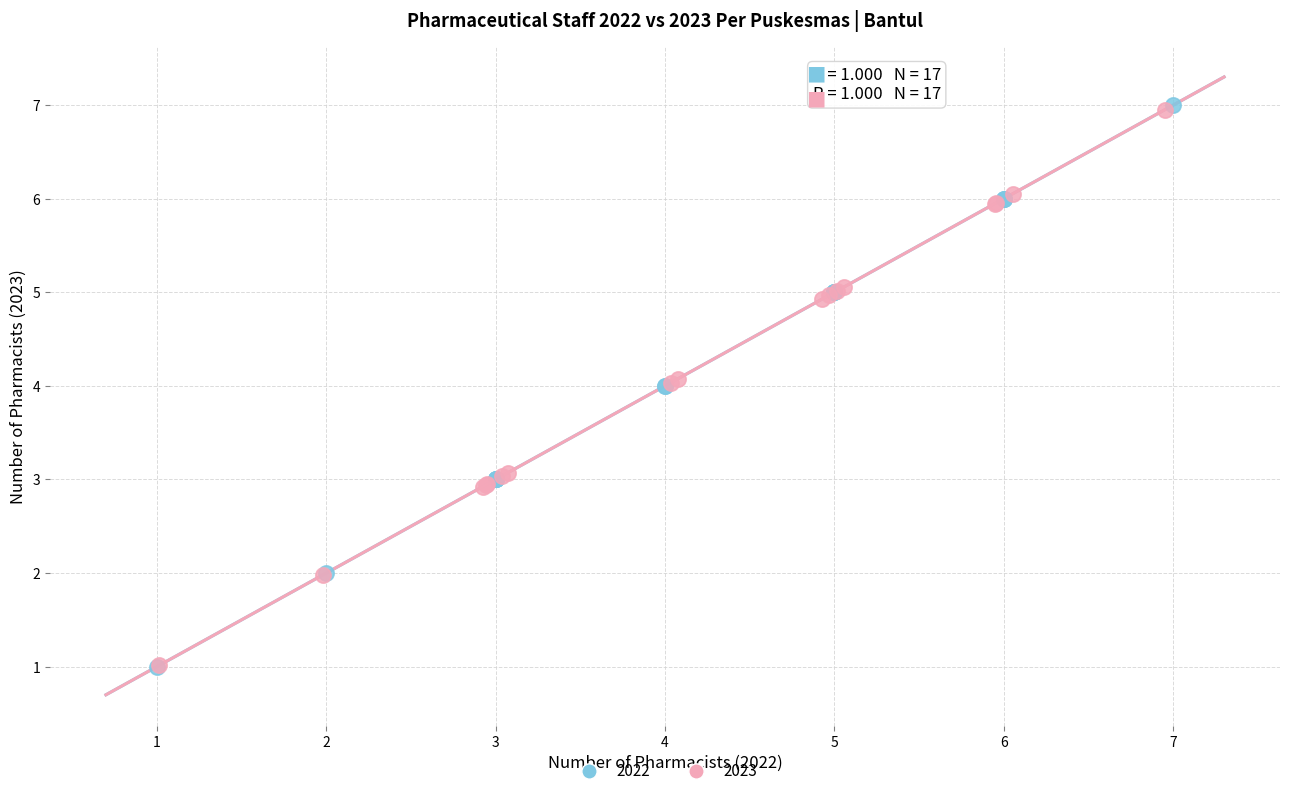

Which series has the widest spread of Y values?

2022